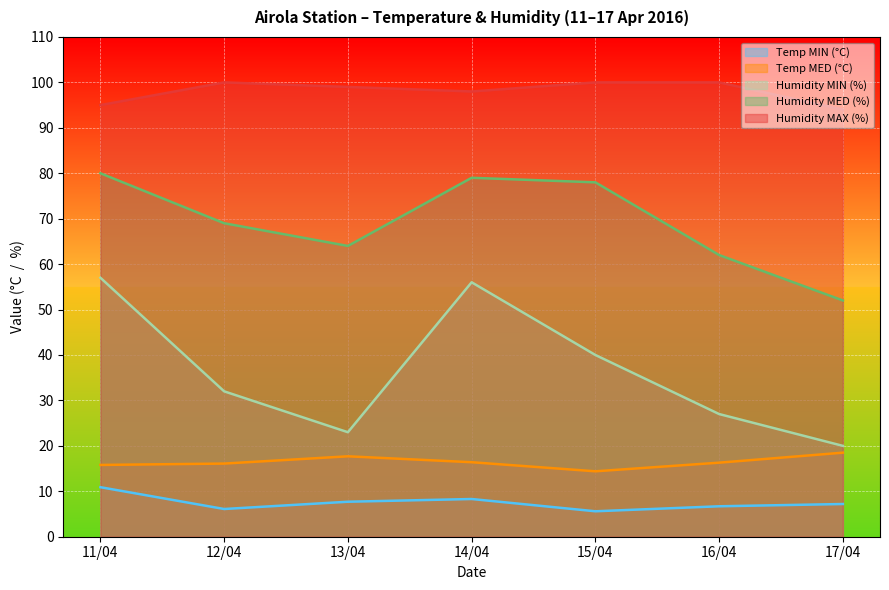

Does the chart display data point markers on the line(s)?

No